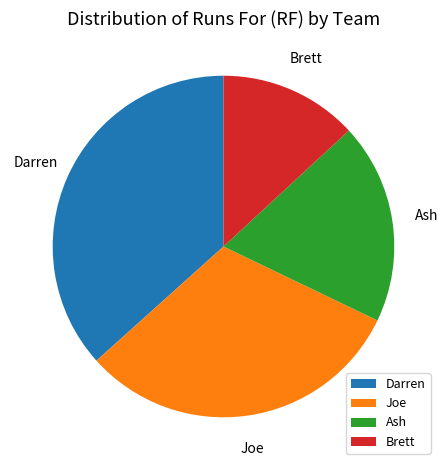

Rank the categories by value from highest to lowest.

Darren, Joe, Ash, Brett